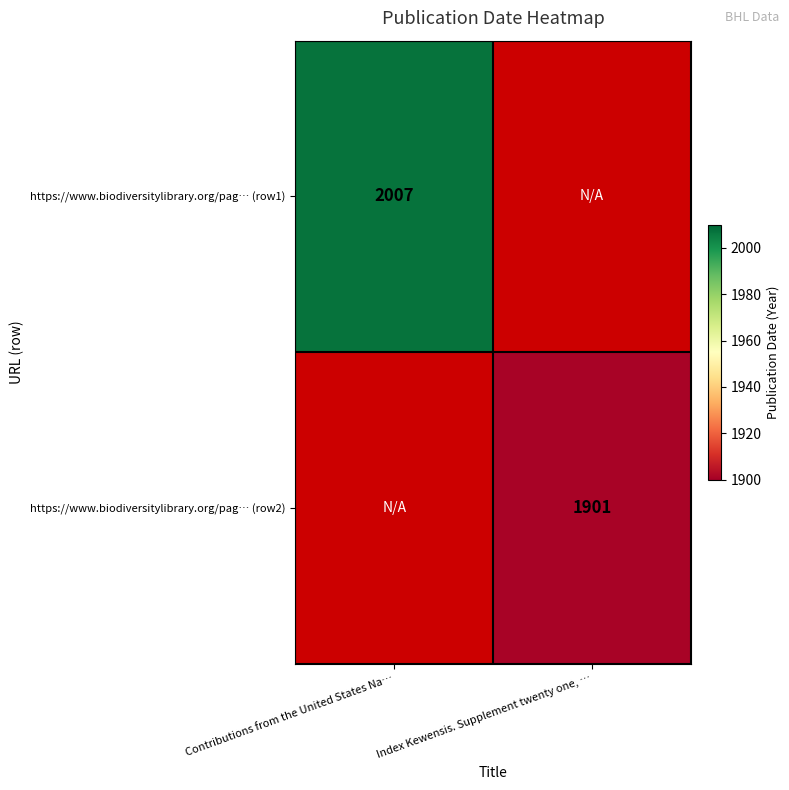

True or false: https://www.biodiversitylibrary.org/pag… (row1) has a value of 1385.2 at Contributions from the United States Na….

False